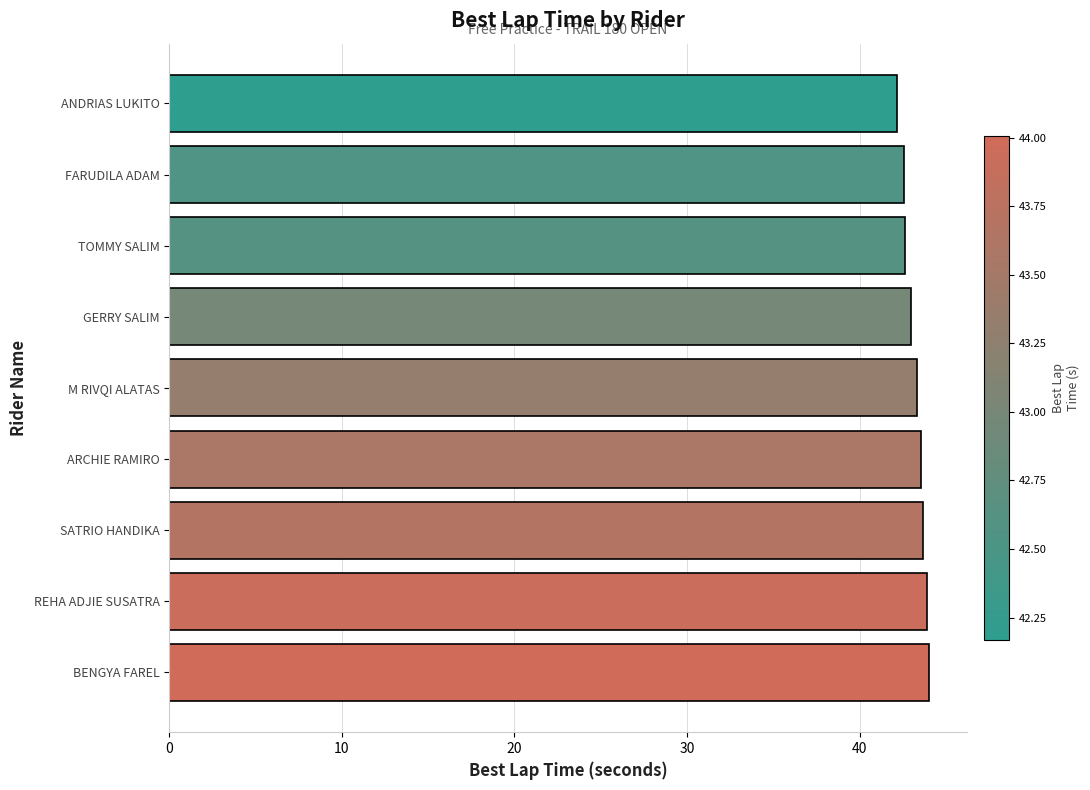

The value at SATRIO HANDIKA is 65.4. True or false?

False